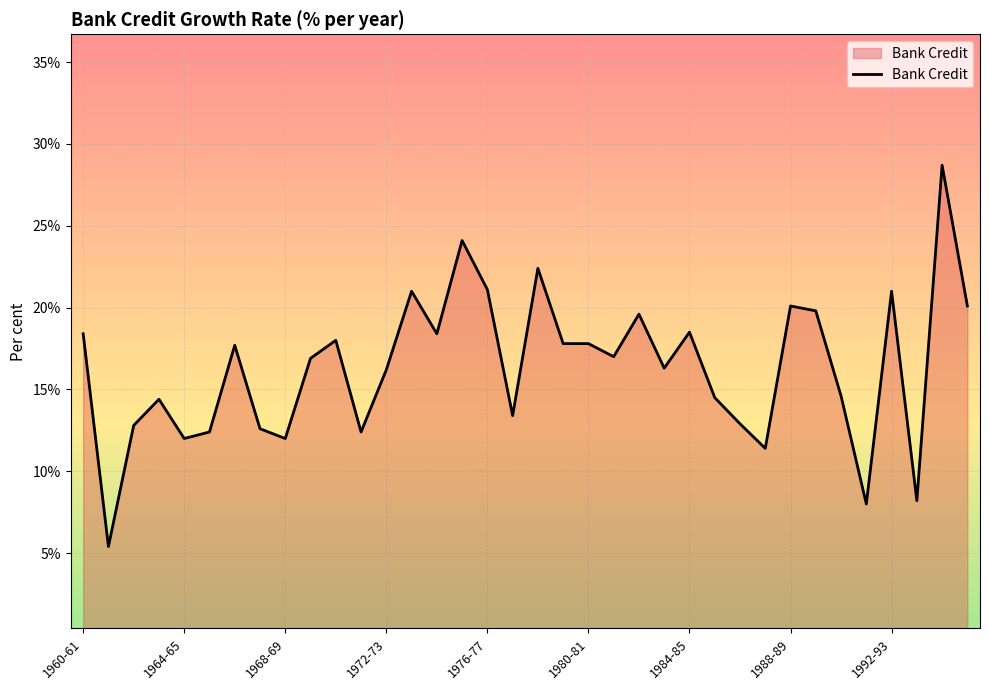

What is the average value?

16.3